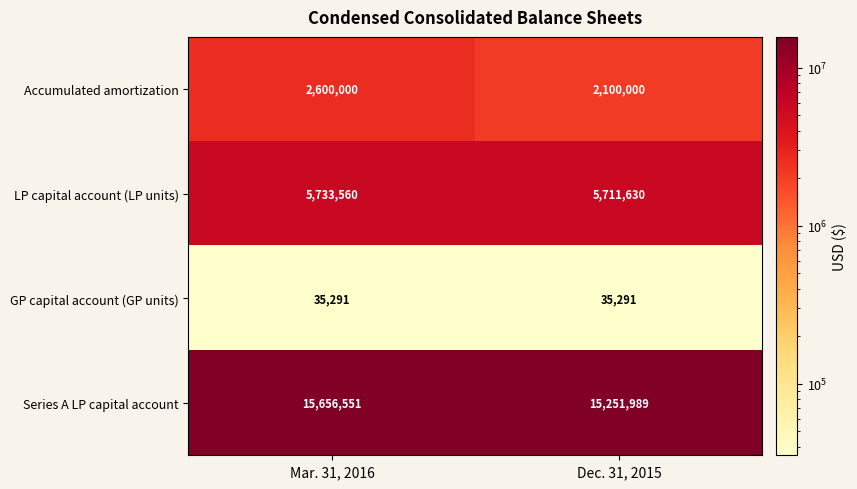

Reading left to right, extract all data points from this chart.

Accumulated amortization: Mar. 31, 2016=2600000	Dec. 31, 2015=2100000
LP capital account (LP units): Mar. 31, 2016=5733560	Dec. 31, 2015=5711630
GP capital account (GP units): Mar. 31, 2016=35291	Dec. 31, 2015=35291
Series A LP capital account: Mar. 31, 2016=15656551	Dec. 31, 2015=15251989